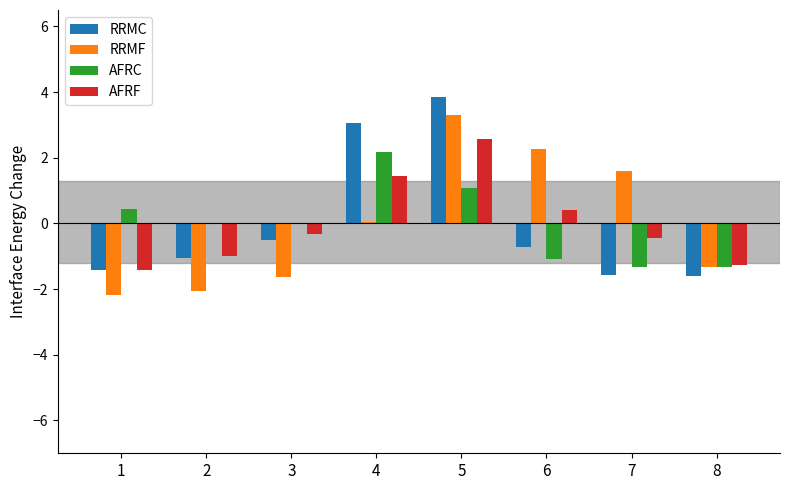

At which category is the sum across all series the highest?

5